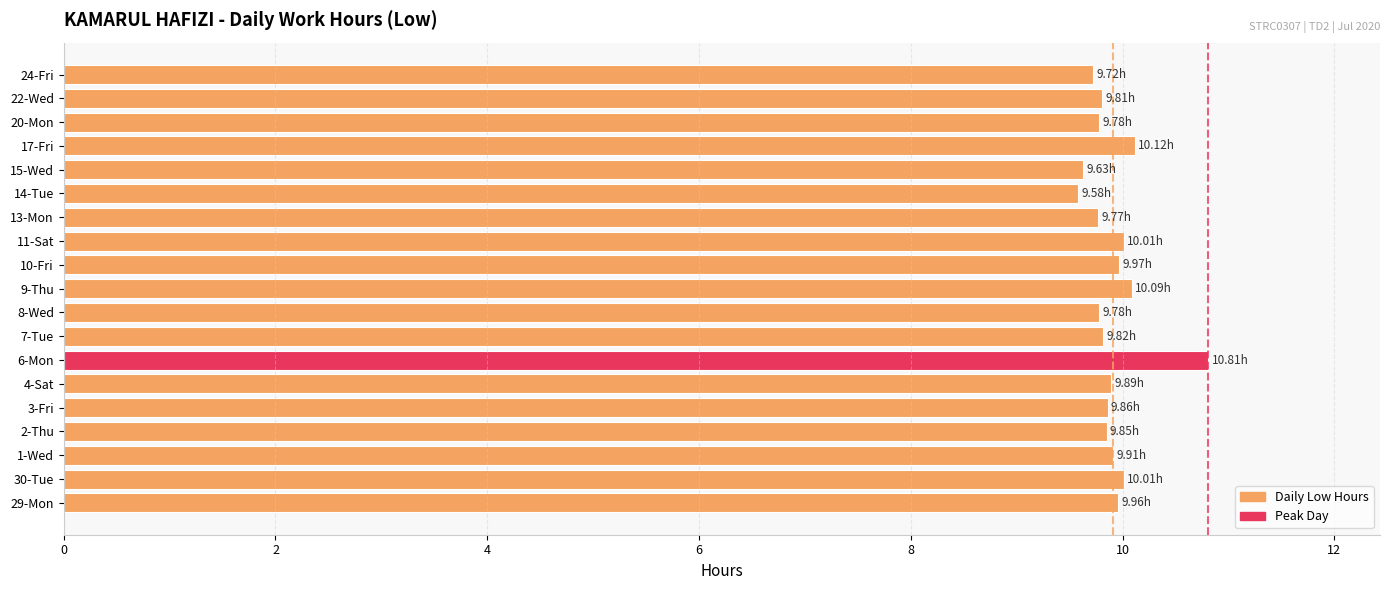

Which has a higher value, 17-Fri or 7-Tue?

17-Fri